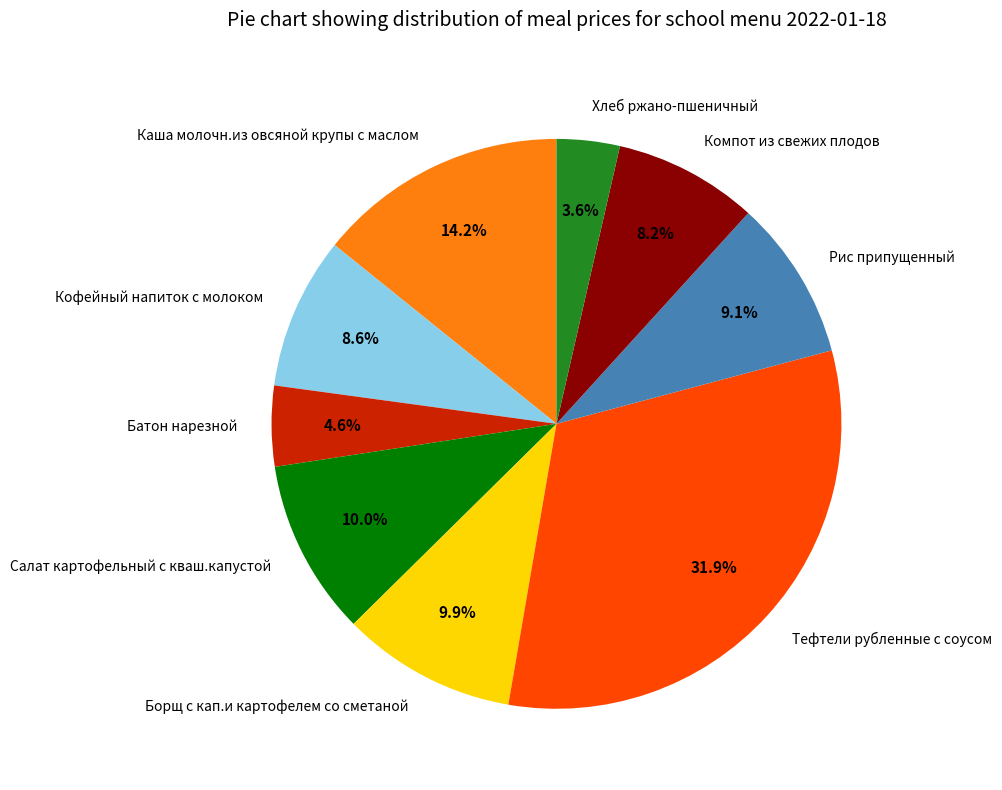

True or false: Хлеб ржано-пшеничный accounts for 4% of the total.

True